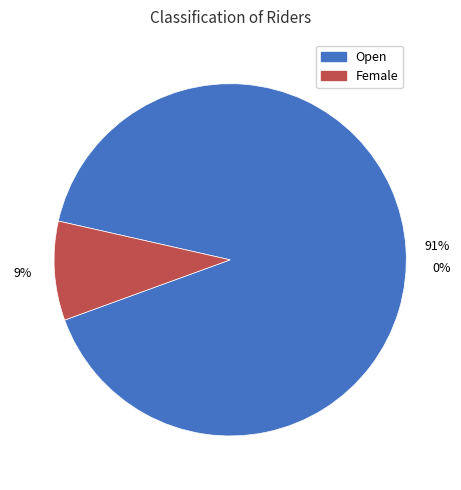

Approximately how many times larger is the value at Female compared to Open?

0.1